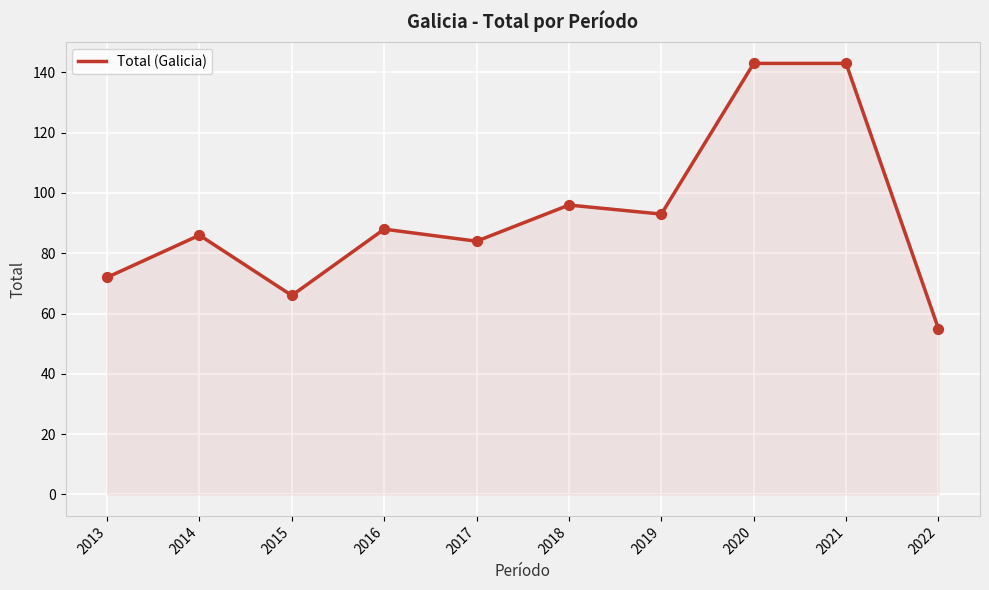

Which has a higher value, 2017 or 2022?

2017